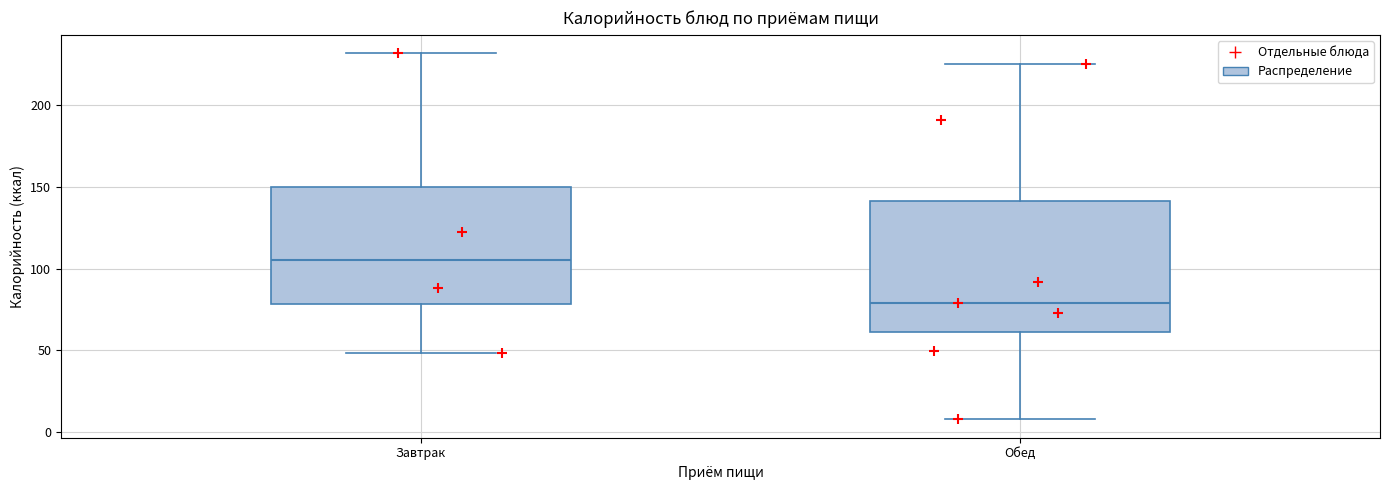

Where does the lower whisker of the box for Завтрак end on the y-axis? The values are not printed on the chart, so give them approximately, as read against the axis.

50